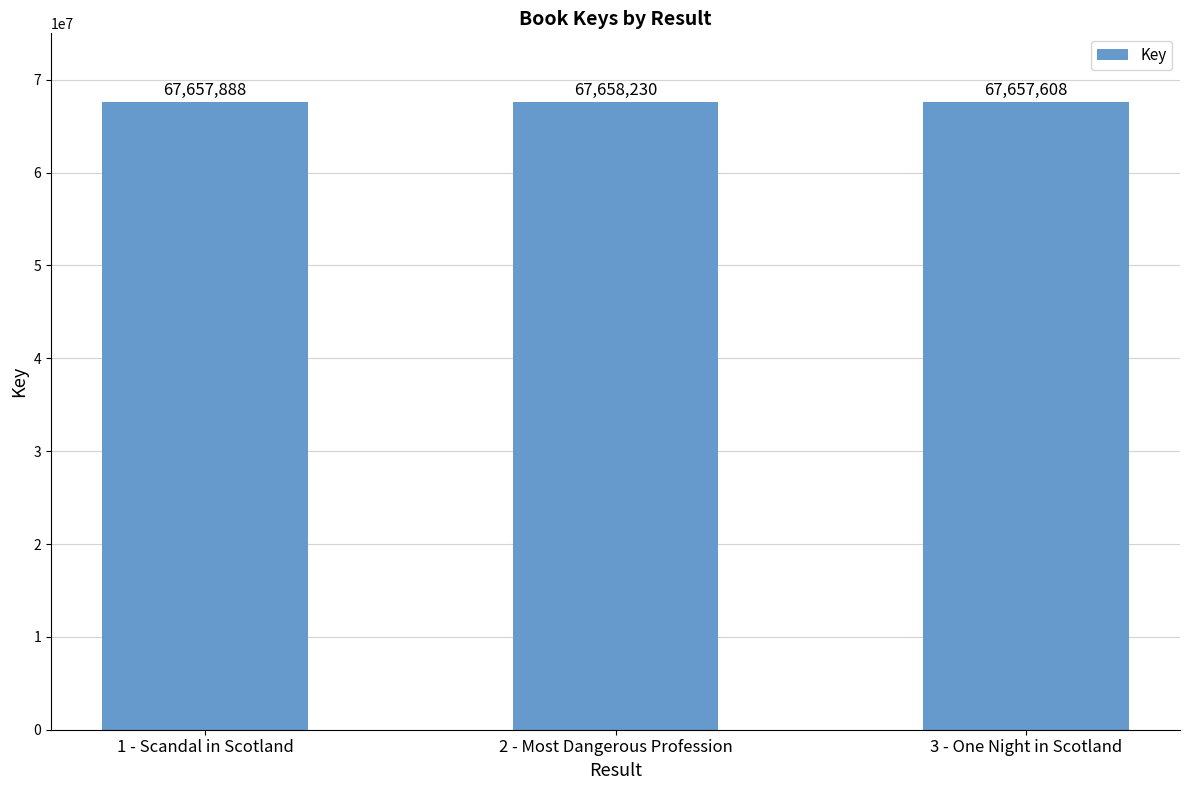

What is the difference between the values at 2 - Most Dangerous Profession and 1 - Scandal in Scotland?

342